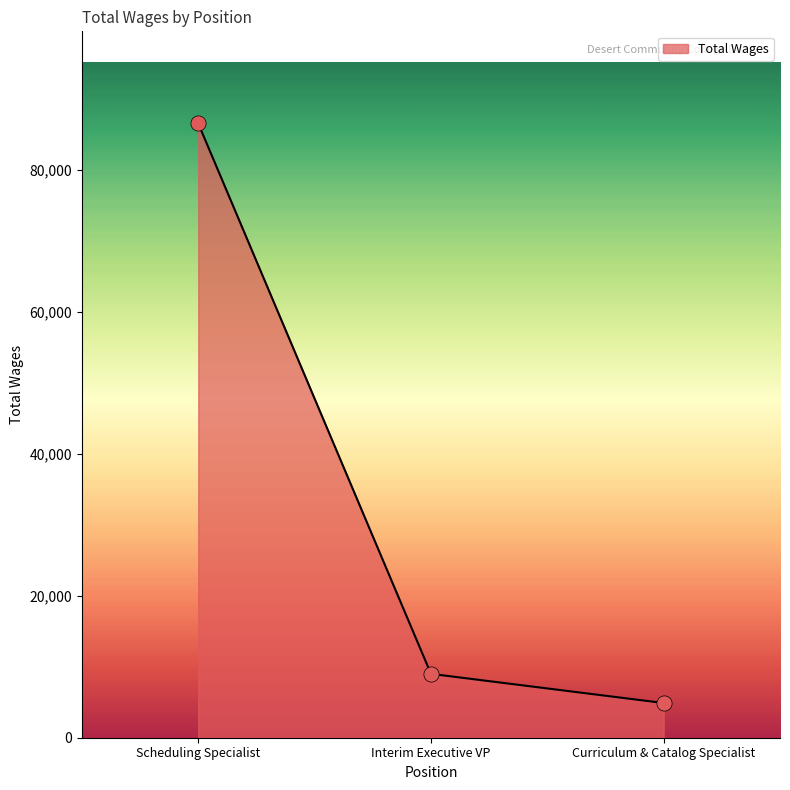

Between Scheduling Specialist and Curriculum & Catalog Specialist, which is larger?

Scheduling Specialist